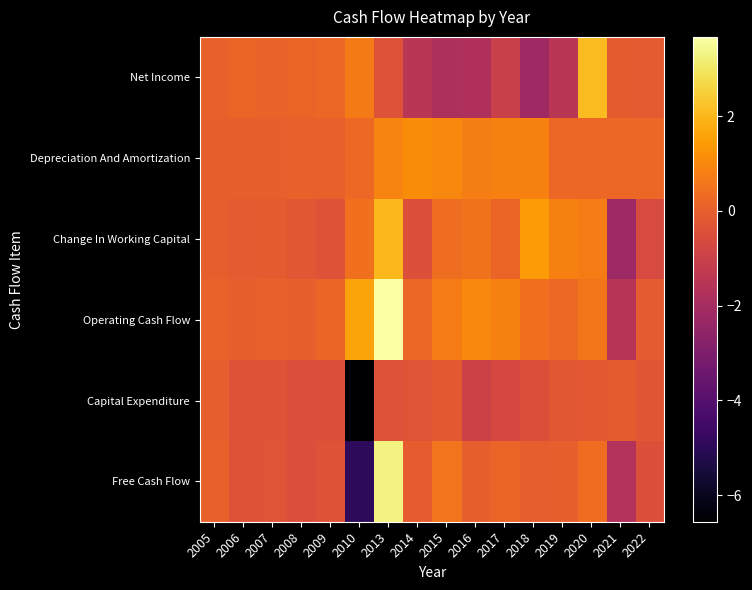

Reading left to right, list all the values displayed in this chart.

Net Income: 2005=561040000	2006=1204870000	2007=830140000	2008=1181330000	2009=2247800000	2010=7039880000	2013=-3740330000	2014=-14779810000	2015=-18128740000	2016=-18028970000	2017=-10396160000	2018=-22015860000	2019=-14483650000	2020=20991740000	2021=-1147670000	2022=-1385000000
Depreciation And Amortization: 2005=79970000	2006=87860000	2007=249180000	2008=369180000	2009=675270000	2010=2457260000	2013=8895230000	2014=10787130000	2015=9926480000	2016=7636850000	2017=8455260000	2018=8605540000	2019=2207130000	2020=2107660000	2021=2085000000	2022=2079000000
Change In Working Capital: 2005=-109690000	2006=-1364830000	2007=-1049420000	2008=-2376770000	2009=-3273510000	2010=4460960000	2013=20070610000	2014=-4377100000	2015=3656590000	2016=4969620000	2017=1478020000	2018=14154960000	2019=8349610000	2020=7179820000	2021=-22077000000	2022=-6065000000
Operating Cash Flow: 2005=769160000	2006=129530000	2007=405050000	2008=107200000	2009=1263160000	2010=16239650000	2013=36722640000	2014=2238790000	2015=7342290000	2016=9799040000	2017=8100640000	2018=4187270000	2019=2547400000	2020=5612810000	2021=-15641000000	2022=-1337000000
Capital Expenditure: 2005=-258670000	2006=-3494380000	2007=-3407060000	2008=-5205400000	2009=-4705030000	2010=-65609920000	2013=-3675390000	2014=-3027650000	2015=-1894490000	2016=-9576360000	2017=-6939140000	2018=-4639700000	2019=-2226380000	2020=-2028040000	2021=-1058000000	2022=-2766000000
Free Cash Flow: 2005=510490000	2006=-3364850000	2007=-3002010000	2008=-5098200000	2009=-3441870000	2010=-49370270000	2013=33047250000	2014=-788860000	2015=5447800000	2016=222680000	2017=1161500000	2018=-452430000	2019=321020000	2020=3584770000	2021=-16699000000	2022=-4103000000